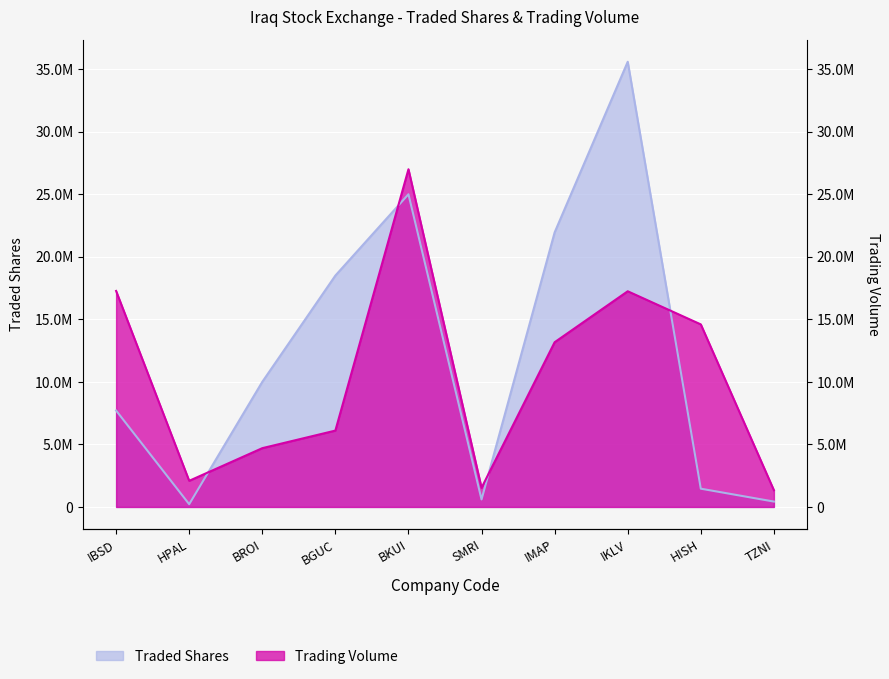

Reading right to left, what are all the values shown in this chart?

Traded Shares: TZNI=430000	HISH=1460050	IKLV=35592794	IMAP=21950000	SMRI=600000	BKUI=25000000	BGUC=18500000	BROI=10000000	HPAL=220000	IBSD=7710000
Trading Volume: TZNI=1337300	HISH=14595500	IKLV=17244541	IMAP=13170000	SMRI=1530000	BKUI=27000000	BGUC=6105000	BROI=4700000	HPAL=2090000	IBSD=17270400